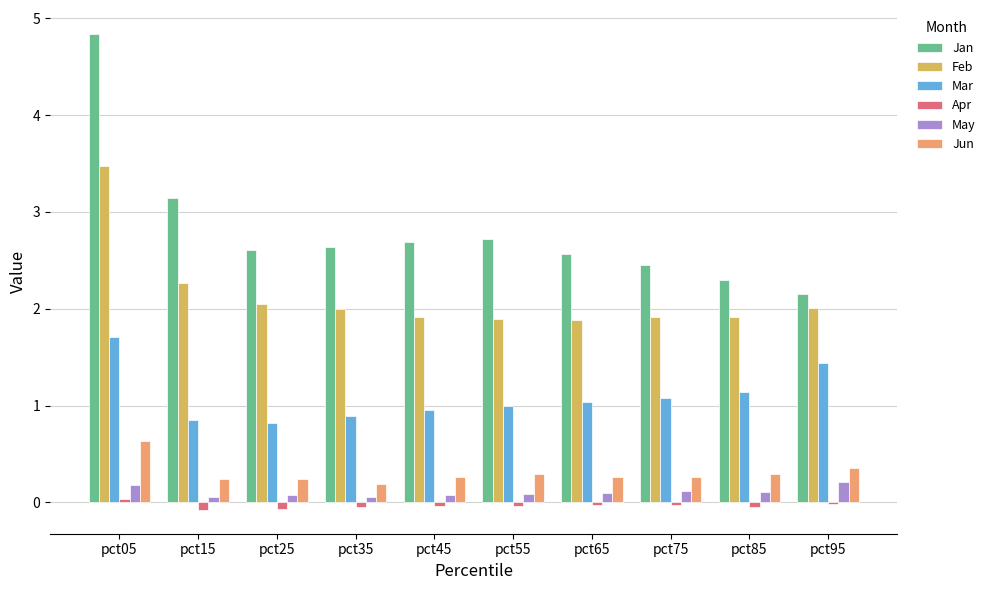

True or false: Jun has a value of 0.3 at pct45.

True